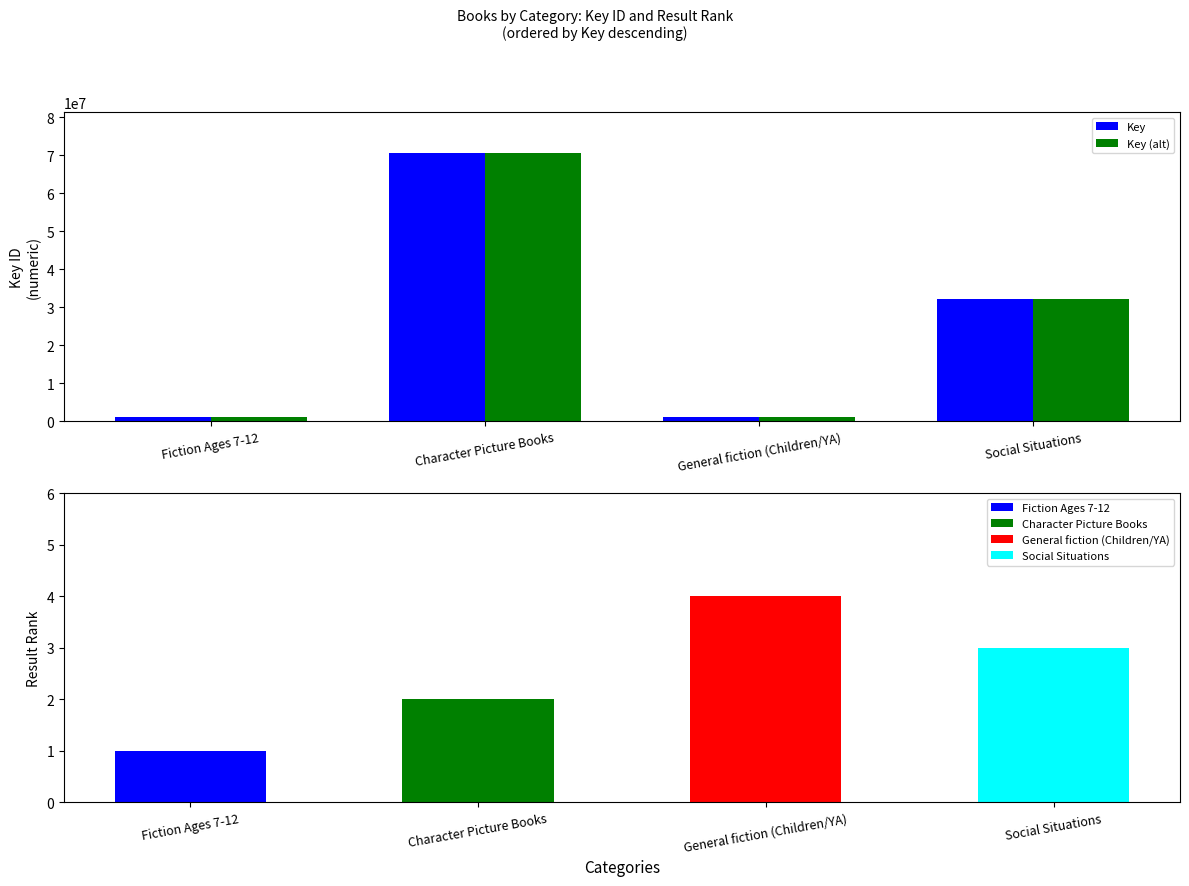

What is the difference between the maximum and minimum values in the Key (alt) series?

69560994